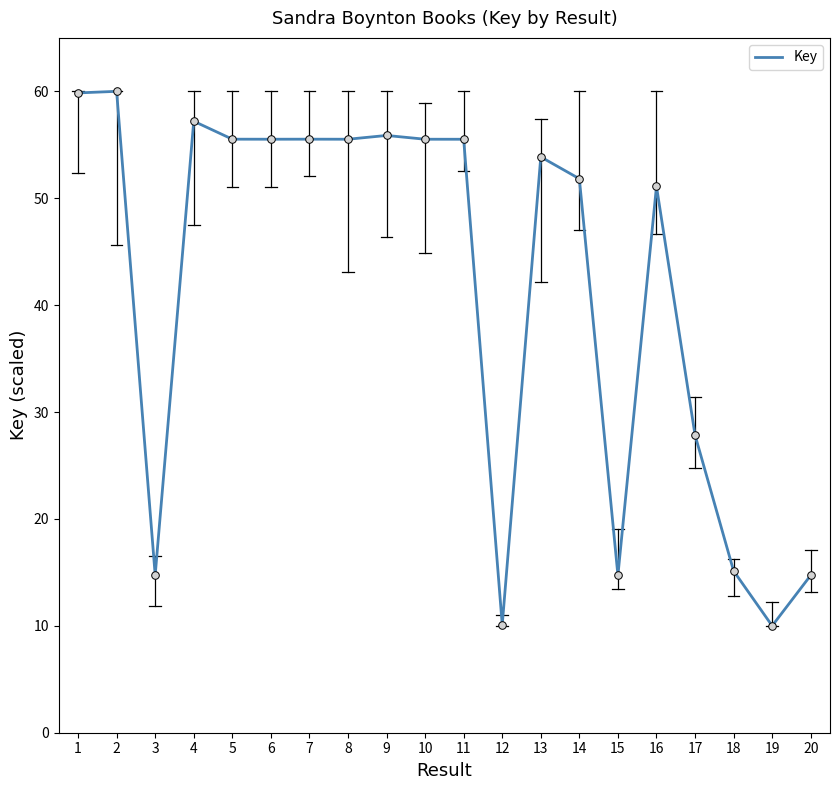

What is the change in value from 13 to 15?

-39.1